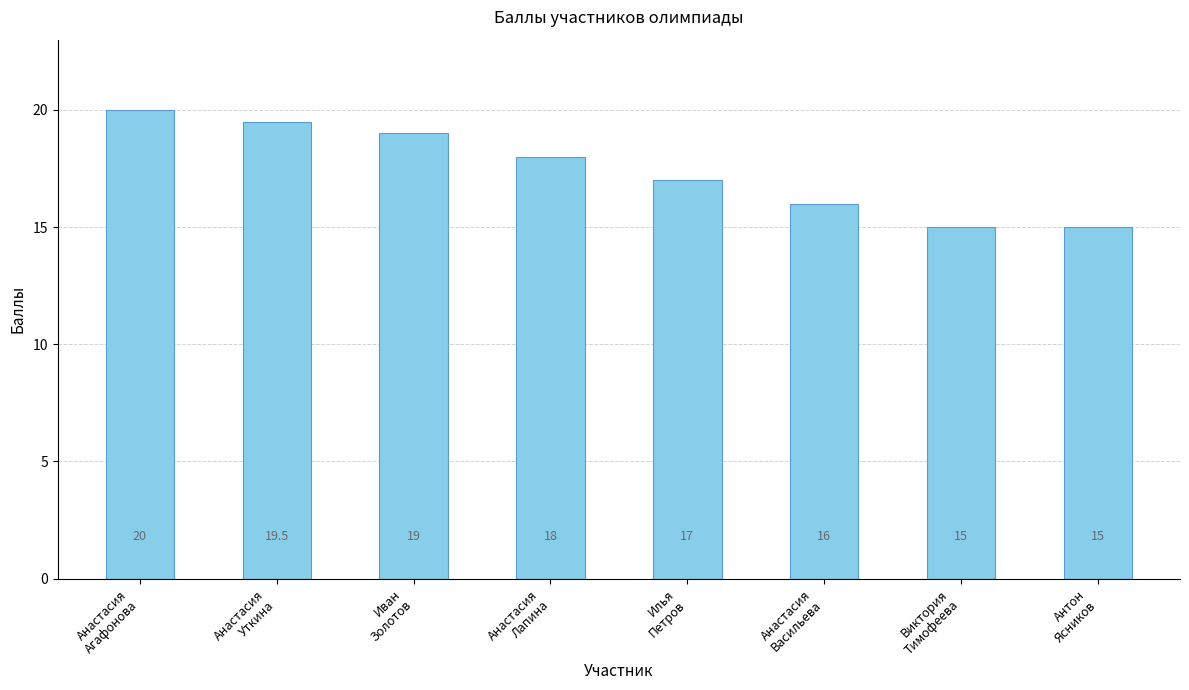

What is the greatest value displayed?

20.0